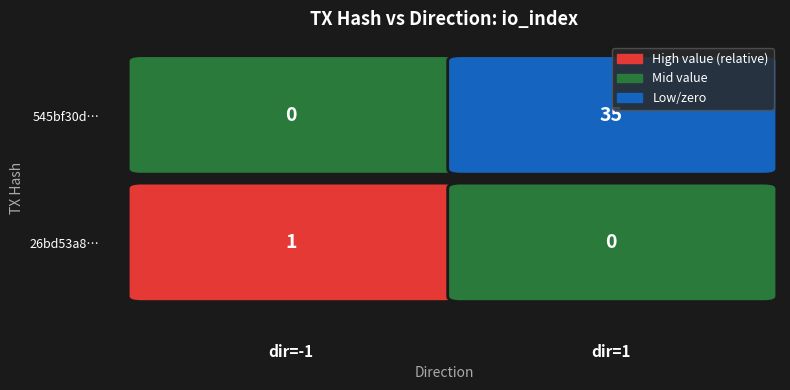

Is it true that 545bf30d equals 0 at -1?

False